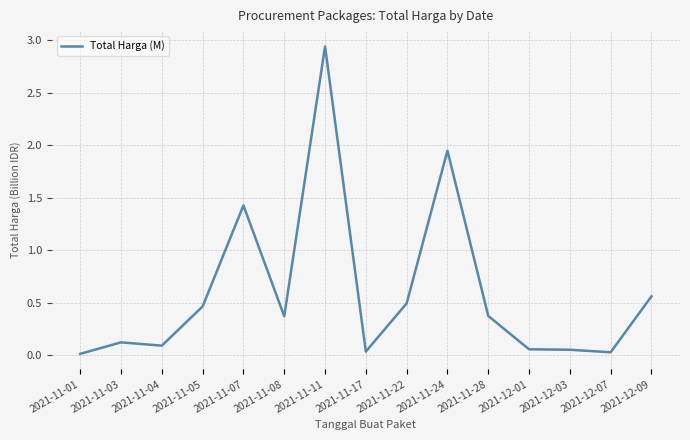

What is the difference between the values at 2021-11-22 and 2021-11-04?

0.4